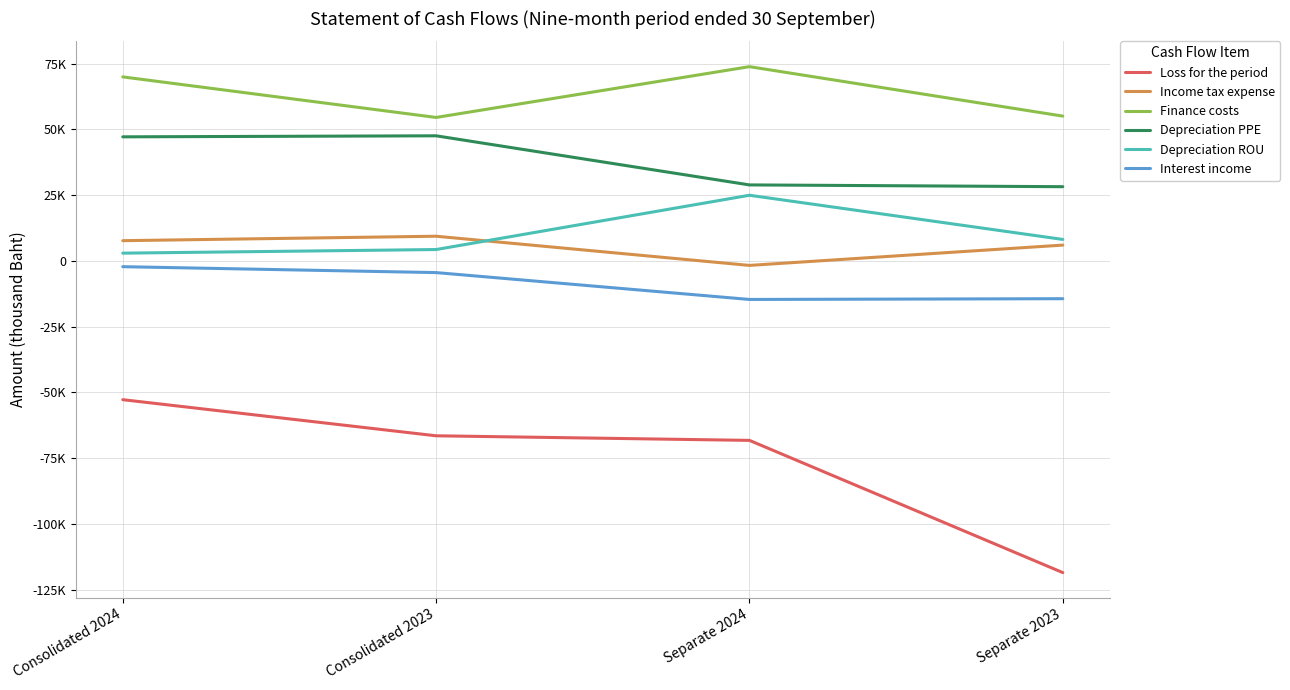

What is the lowest value of the Loss for the period series?

-118495